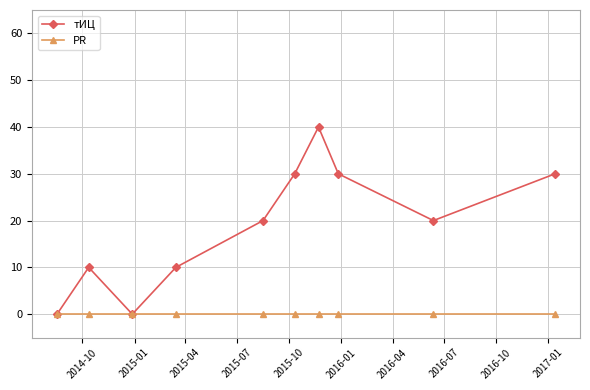

List the series in order of their overall mean, lowest first.

PR, тИЦ